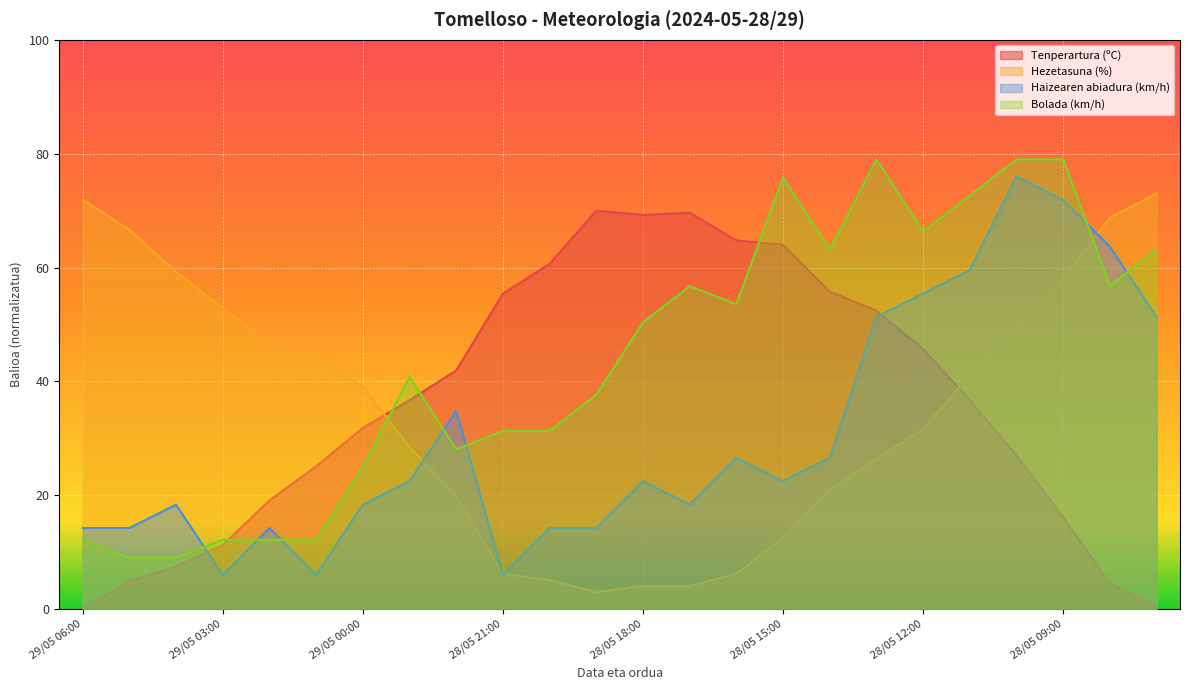

What is the label of the 18th point from the left?

28/05 13:00